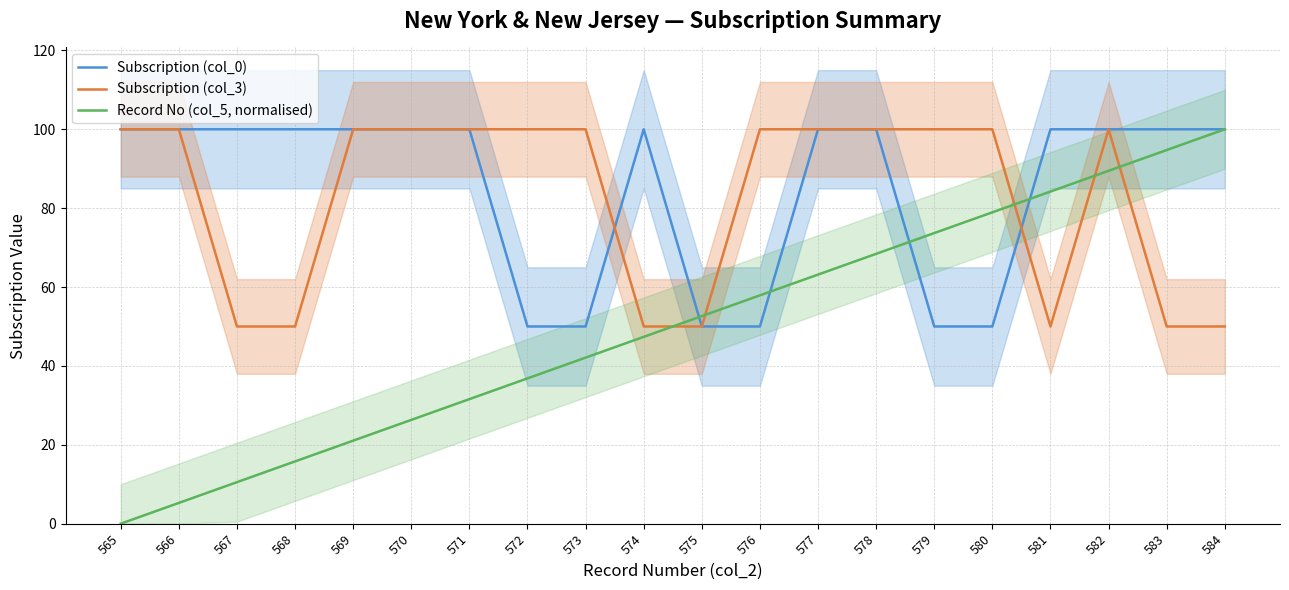

What is the highest value of the Subscription (col_0) series?

100.0